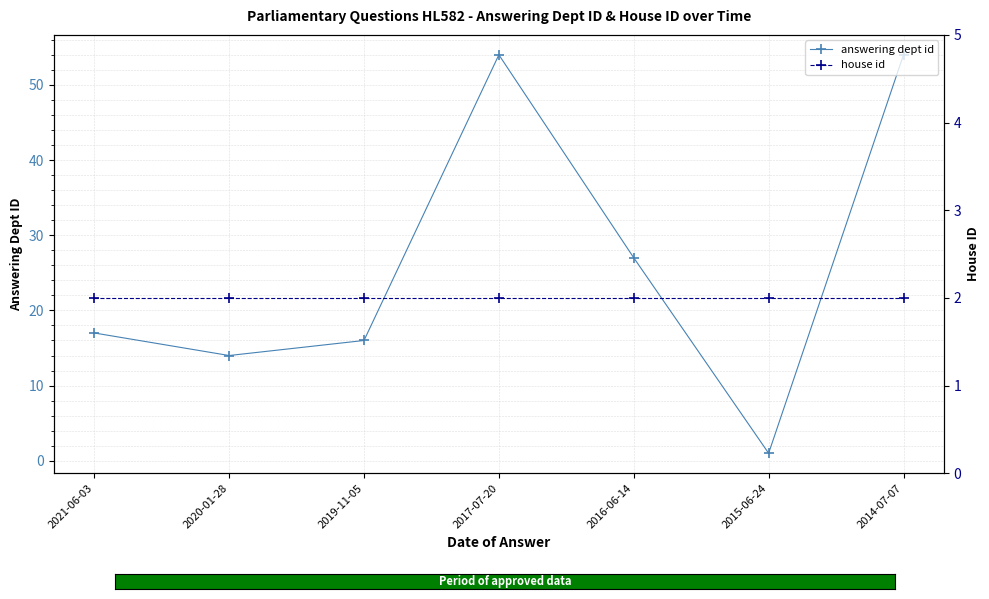

Is the value of house id at 2020-01-28 greater than the value of answering dept id at 2021-06-03?

No